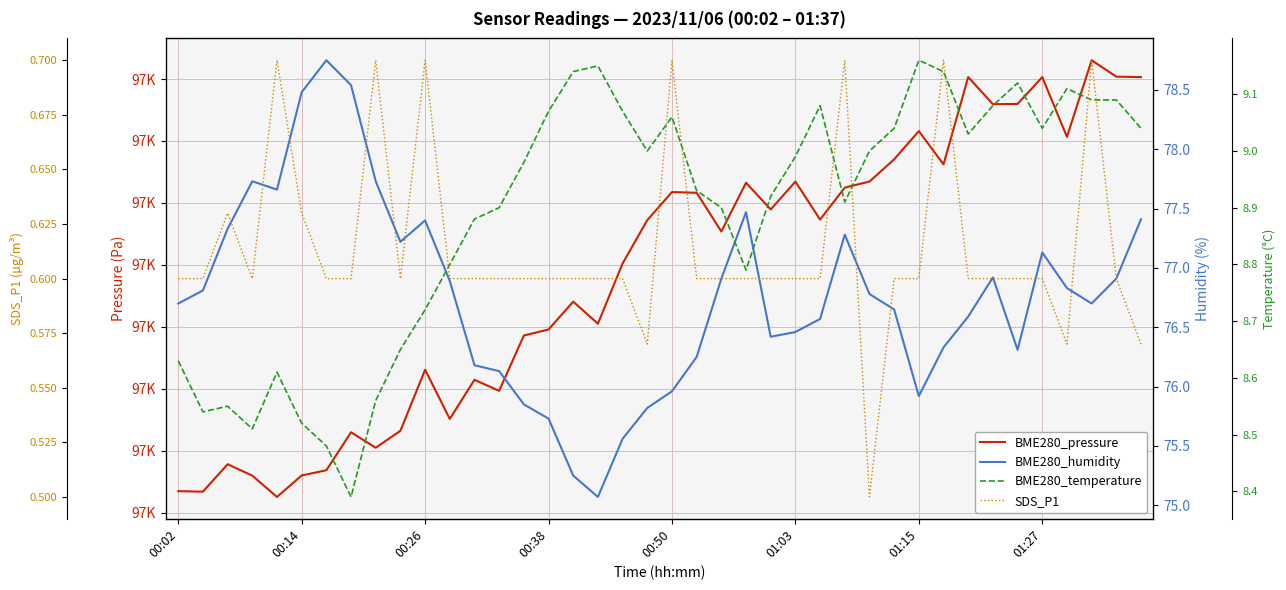

What is the sum of the BME280_humidity values at 8 and 17?

152.8